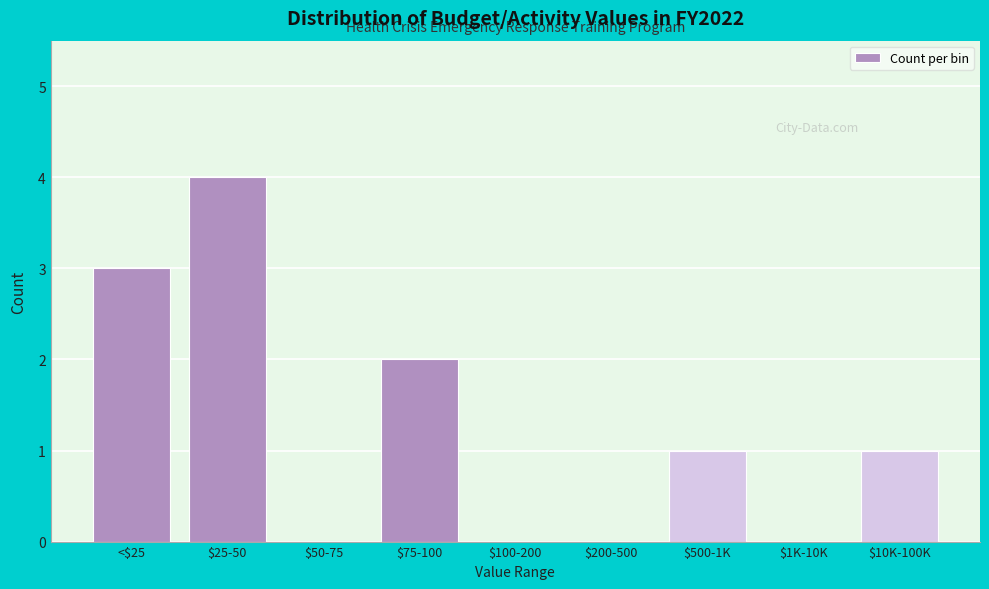

What is the sum of all values?

11